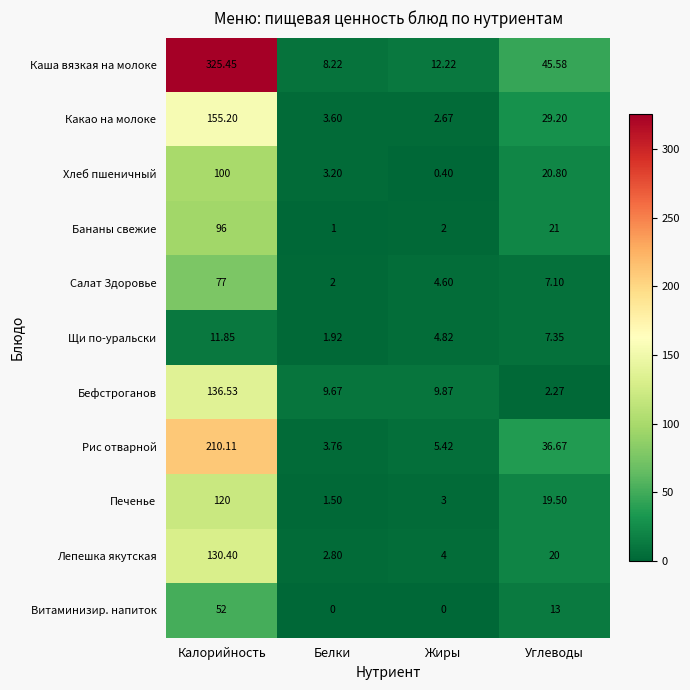

Which series changed the most between Калорийность and Жиры?

Каша вязкая на молоке